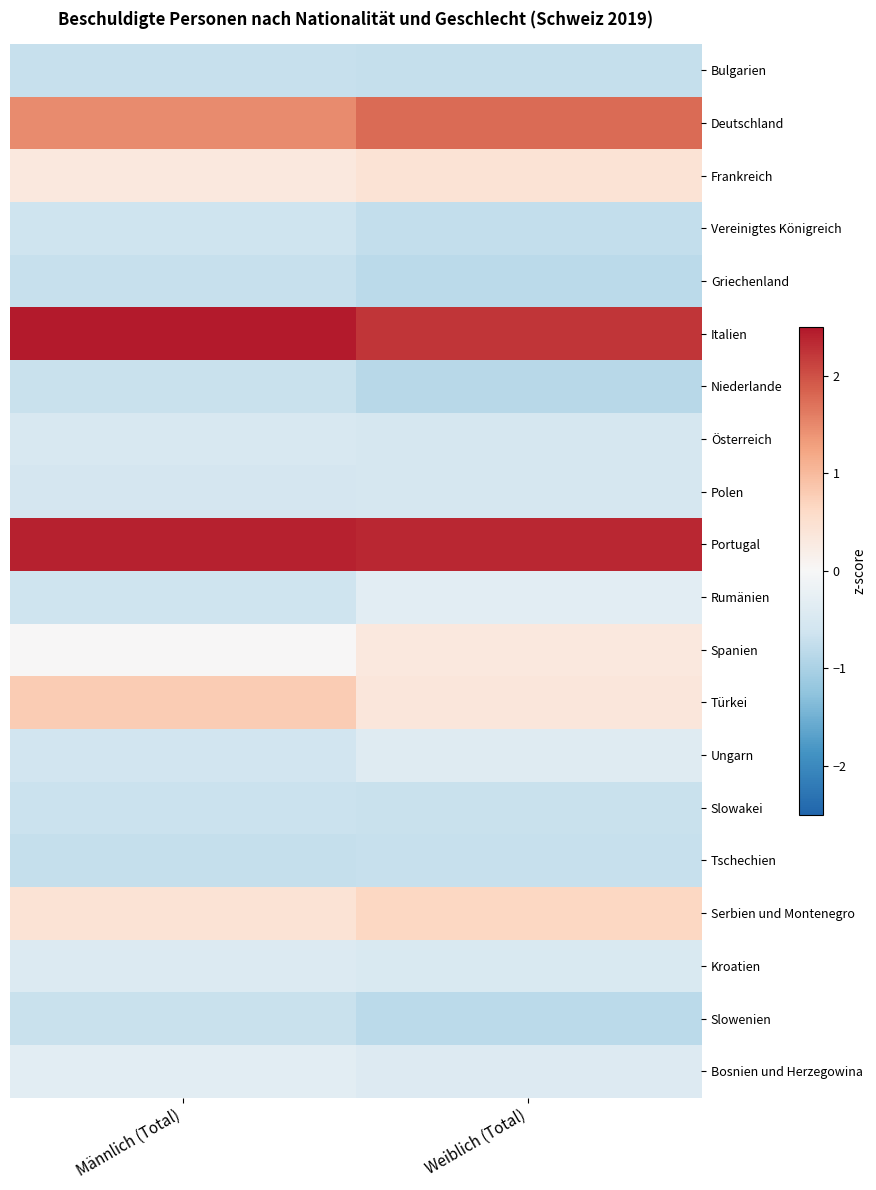

At Weiblich (Total), list the series in order from largest to smallest.

Portugal, Italien, Deutschland, Serbien und Montenegro, Frankreich, Türkei, Spanien, Rumänien, Ungarn, Bosnien und Herzegowina, Kroatien, Polen, Österreich, Slowakei, Tschechien, Bulgarien, Vereinigtes Königreich, Griechenland, Slowenien, Niederlande